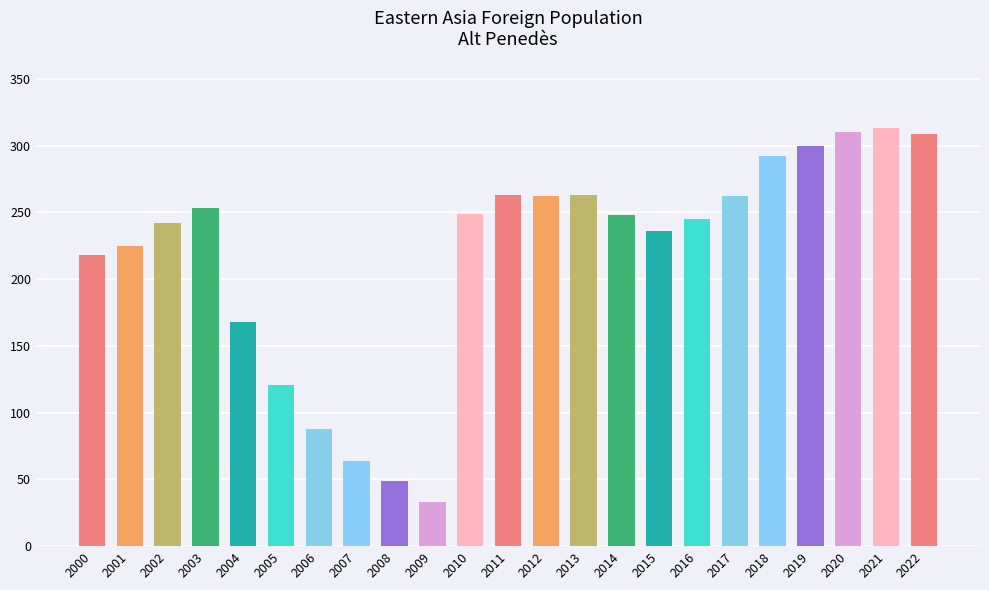

The value at 2006 is 88. True or false?

True